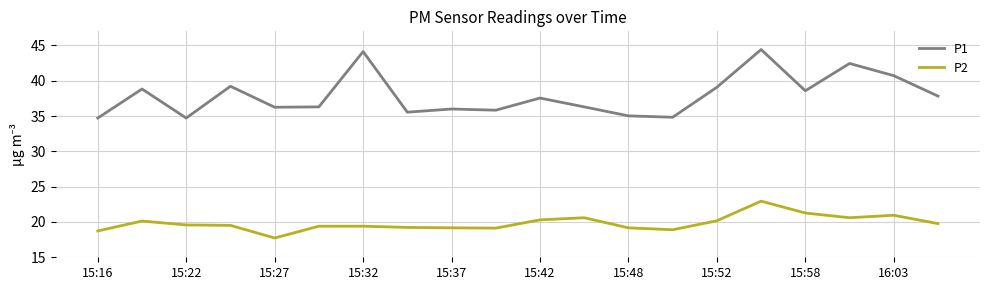

How many lines are shown in the chart?

2